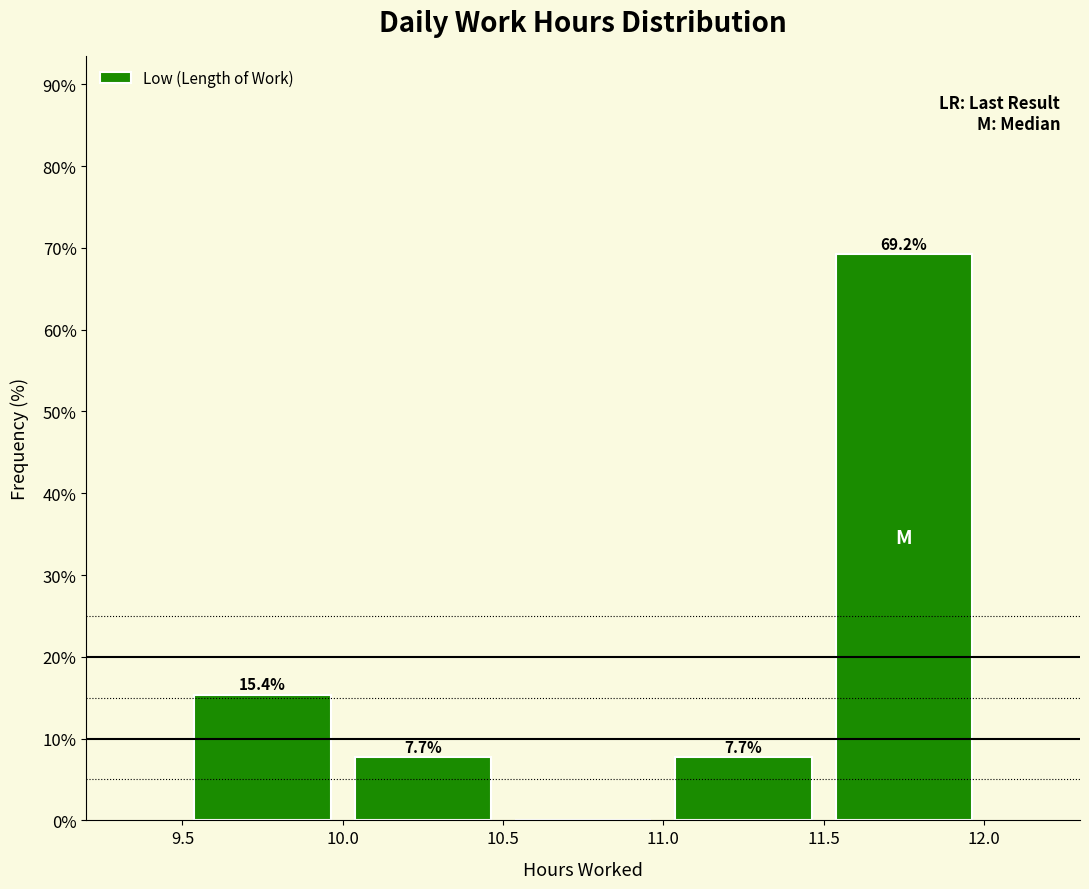

Which range on the x-axis has the tallest bar?

11.5 to 12.0